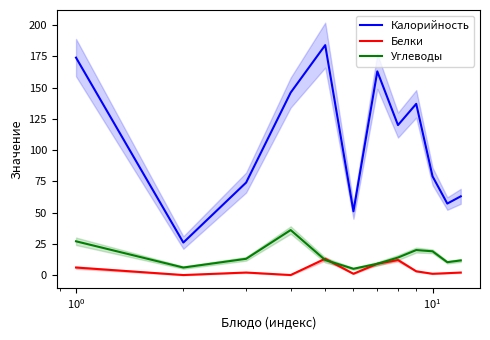

True or false: Калорийность and Белки intersect in this chart.

False